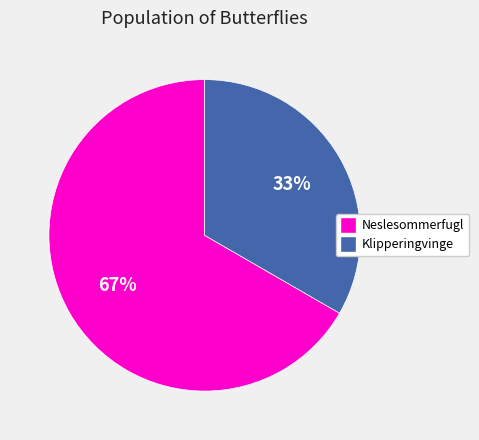

Count the number of slices in the pie.

2